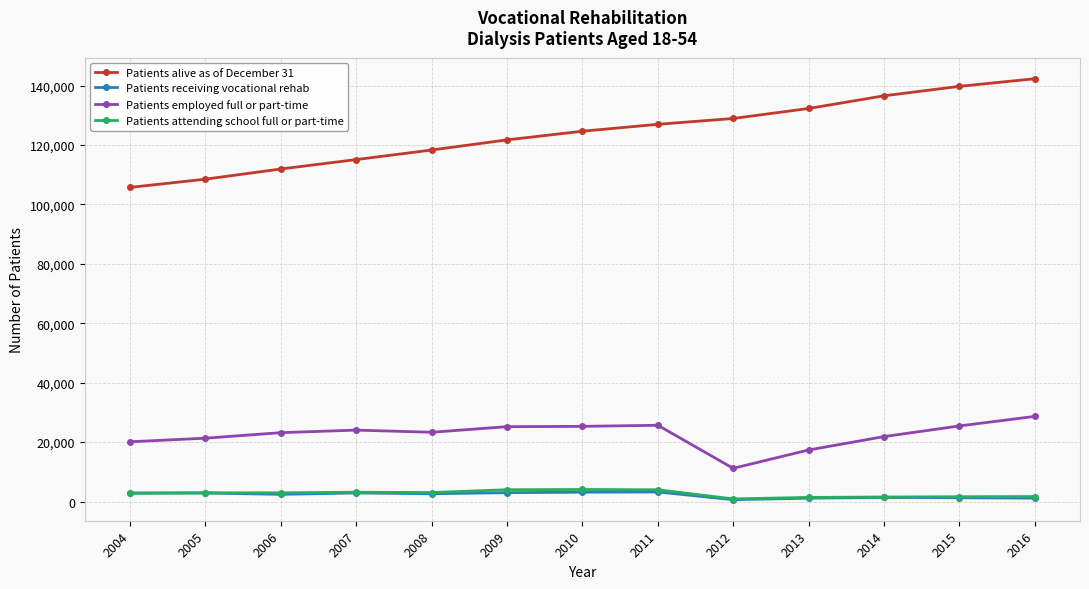

What are all the series names shown in the legend?

Patients alive as of December 31, Patients receiving vocational rehab, Patients employed full or part-time, Patients attending school full or part-time